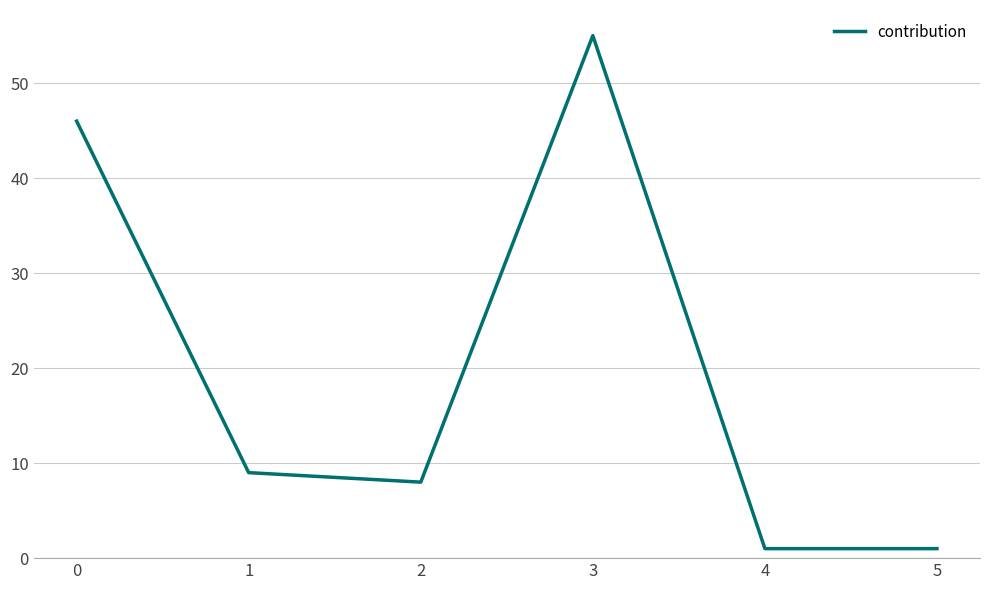

What is the average value?

20